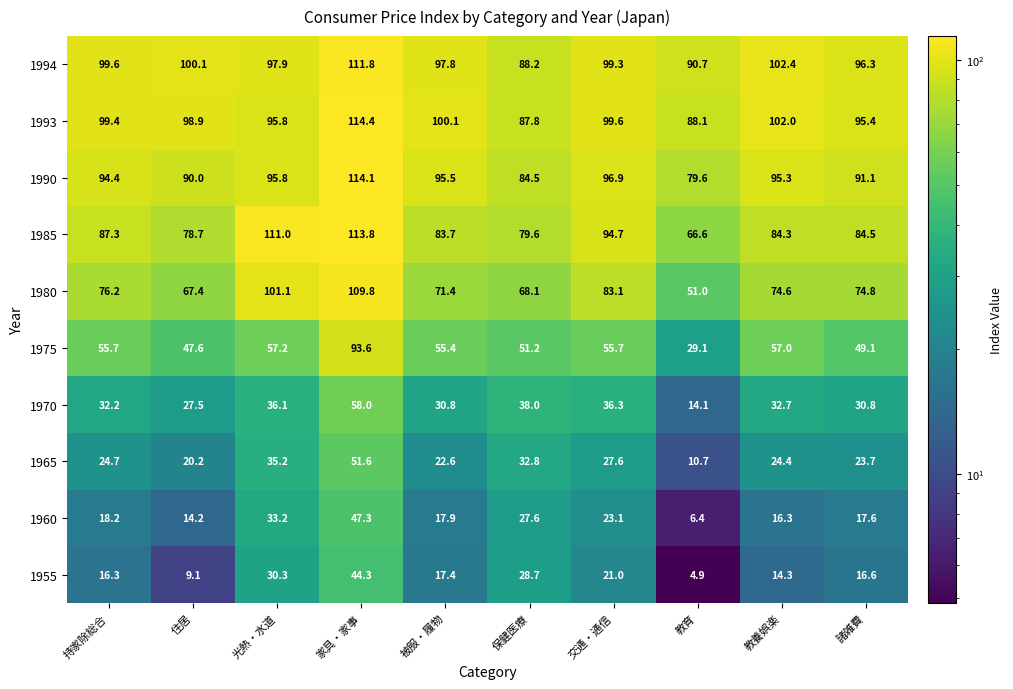

At 教養娯楽, list the series in order from largest to smallest.

1994, 1993, 1990, 1985, 1980, 1975, 1970, 1965, 1960, 1955